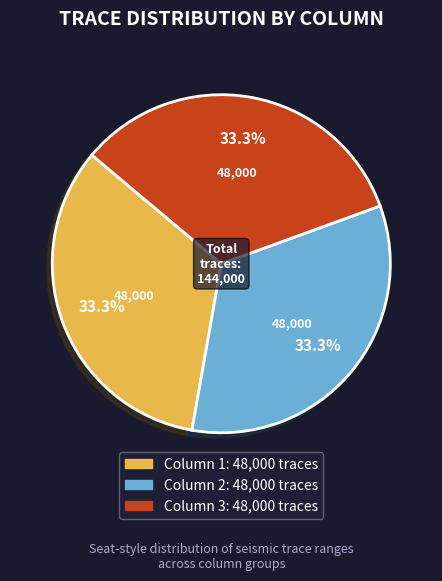

True or false: Column 1 accounts for 41% of the total.

False